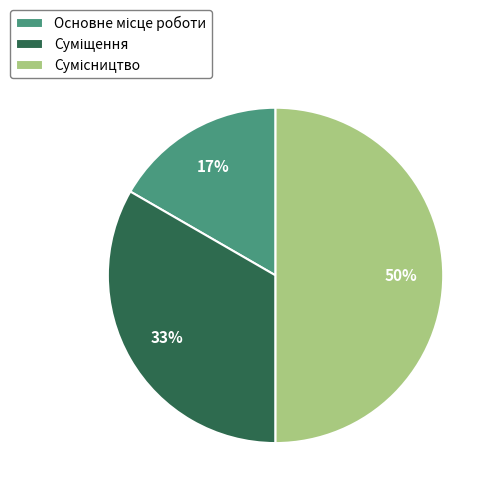

To the nearest percent, what is the average slice percentage?

33%